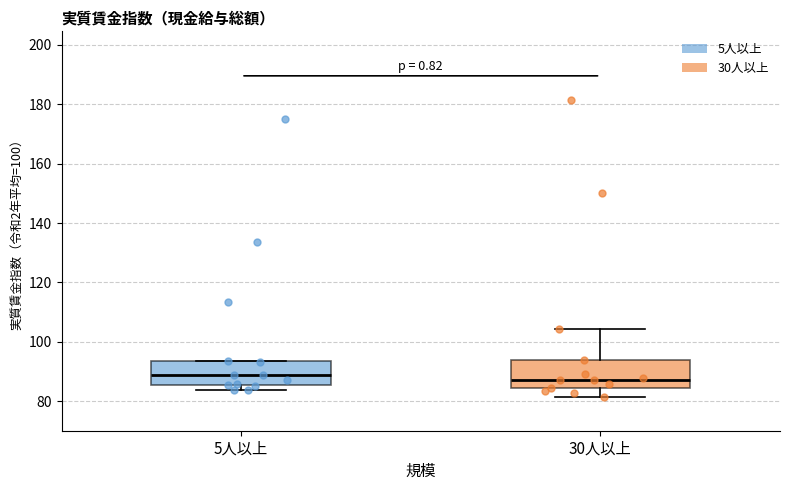

Reading left to right, transcribe this box plot: for each box, give where its median line is, the range the box spans, and where its two whiskers end, as read against the y-axis. The values are not printed on the chart, so give them approximately, as read against the axis.

5人以上: median 88, box 86 to 94, whiskers 84 to 94
30人以上: median 88, box 84 to 94, whiskers 82 to 104